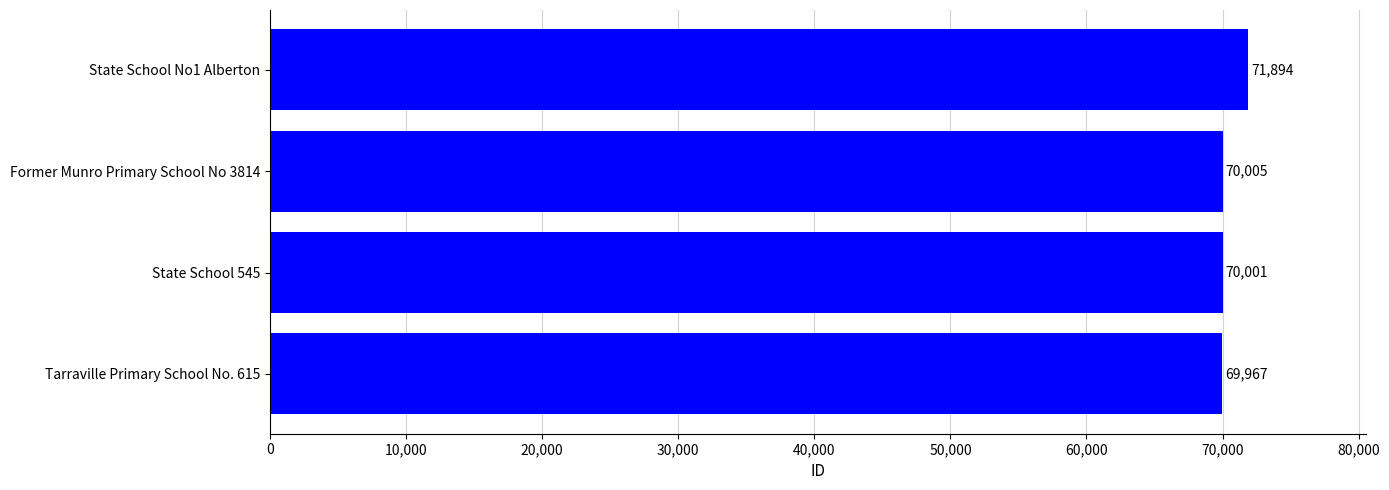

Which category has the highest value across all series?

State School No1 Alberton